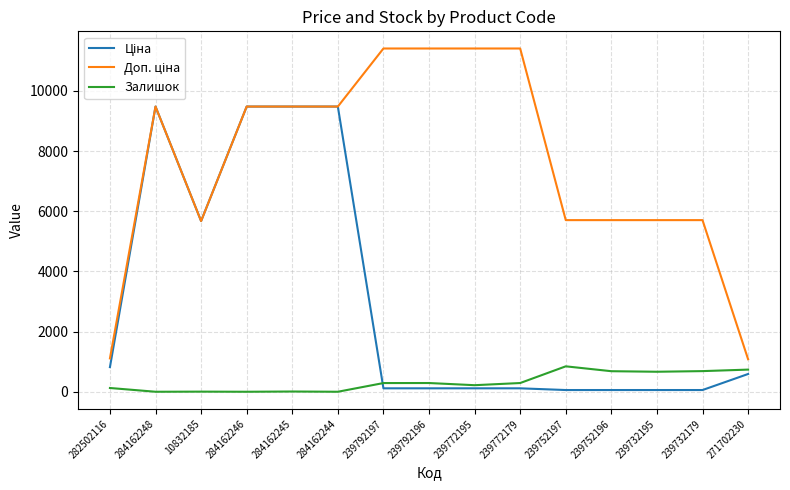

Is it true that Залишок equals 1103.2 at 239732195?

False